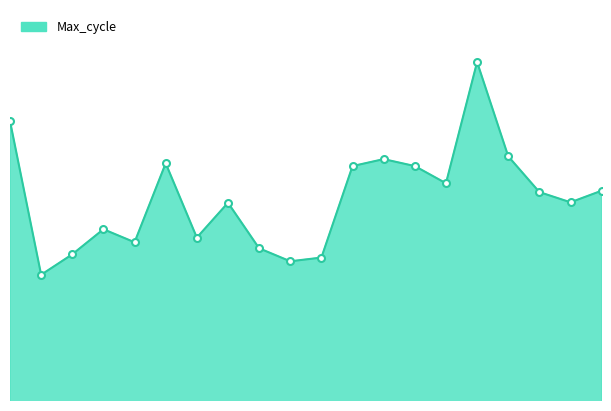

What is the smallest value displayed?

1812